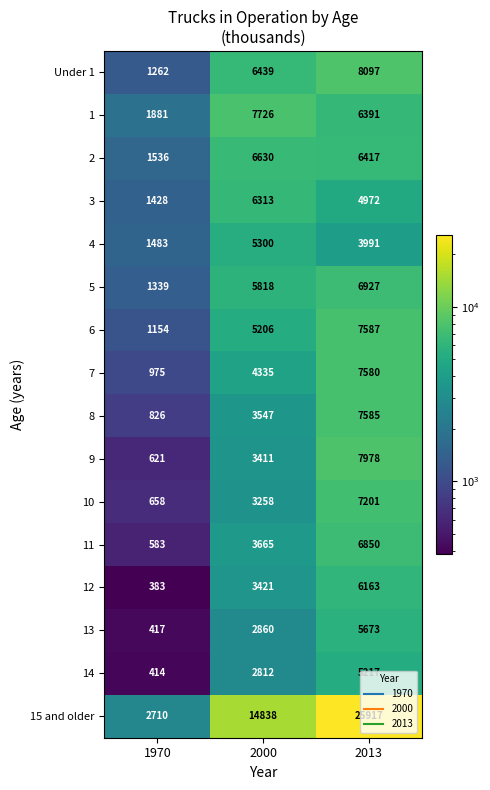

What is the average value of the 15 and older series?

14488